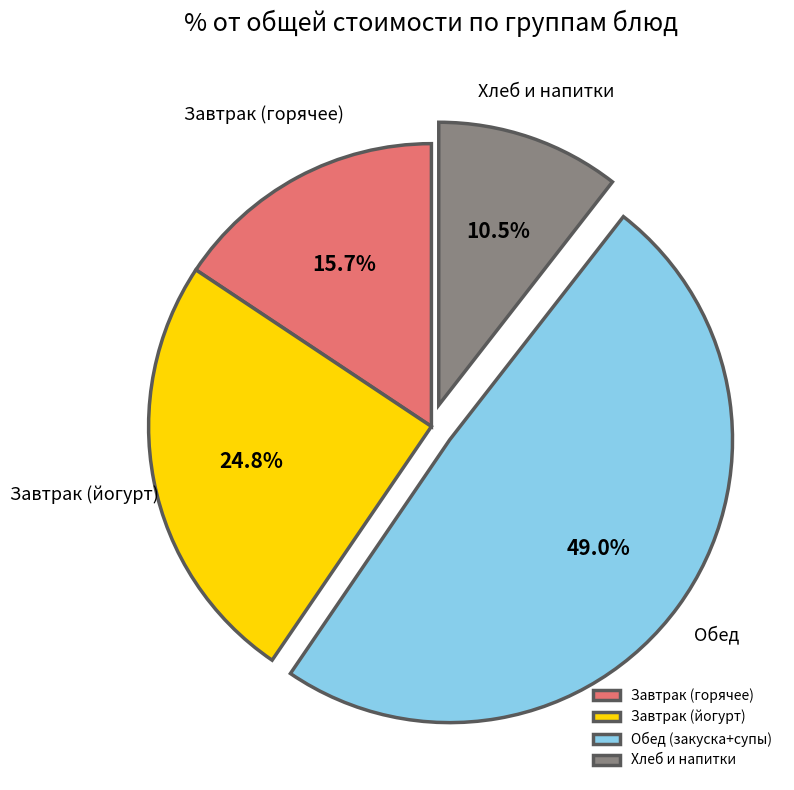

What is the largest slice in the pie chart?

Обед (закуска+супы)